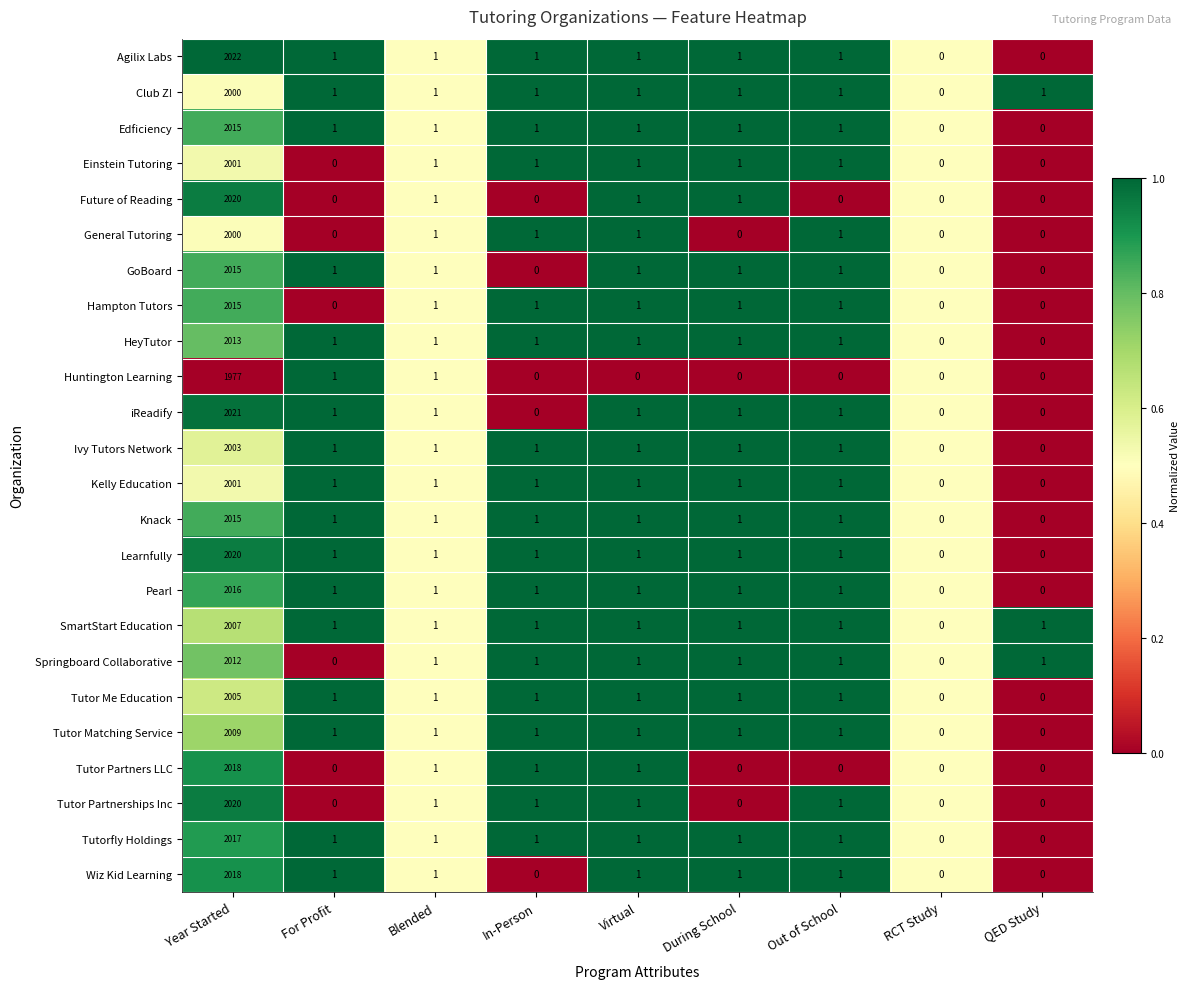

Where does the Club Z! series first go above 1?

Year Started